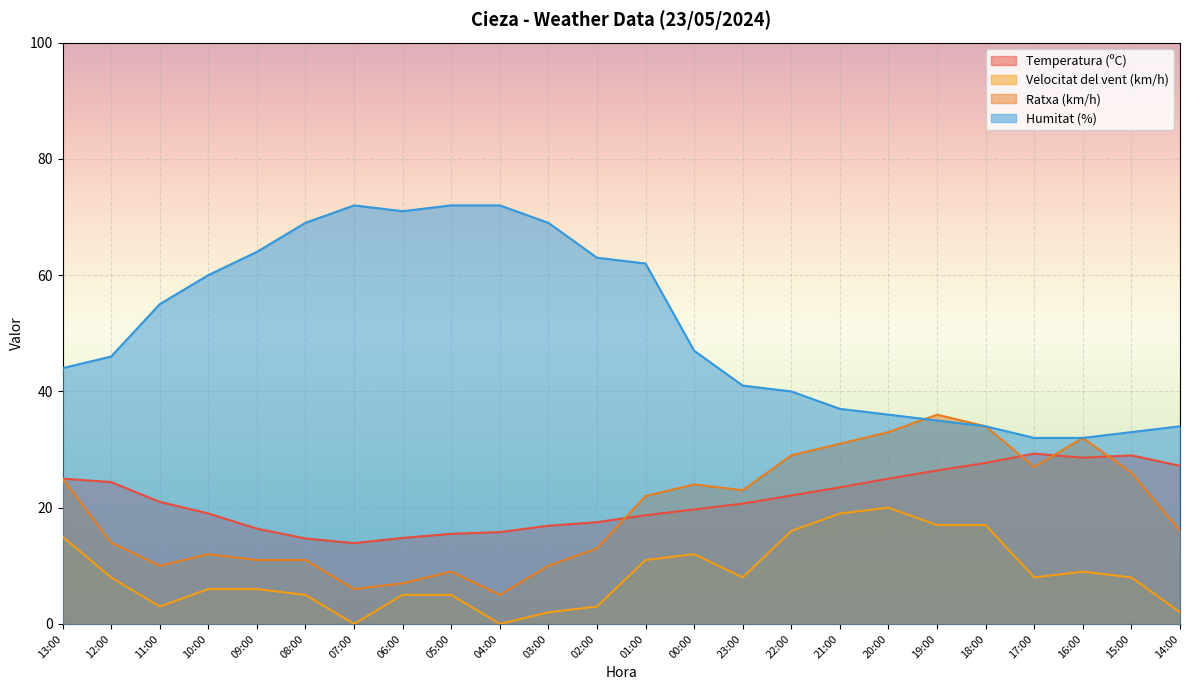

What is the value of the Humitat (%) point at the 9th from the left?

72.0